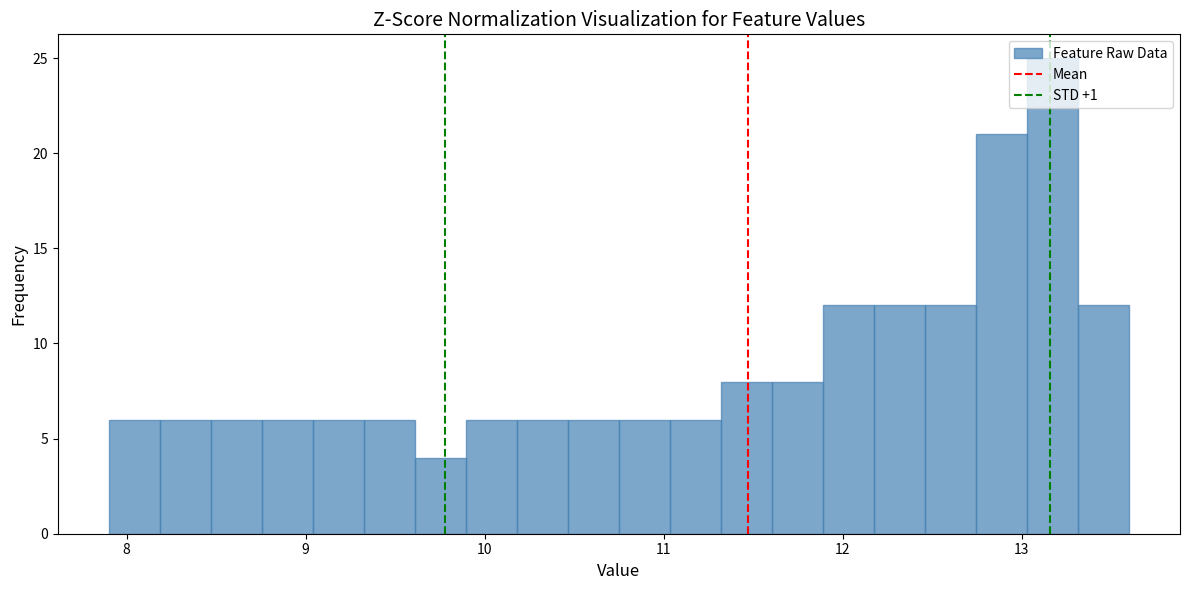

Around what value on the x-axis is the tallest bar? Give the approximate position of its centre, as read against the axis.

13.2